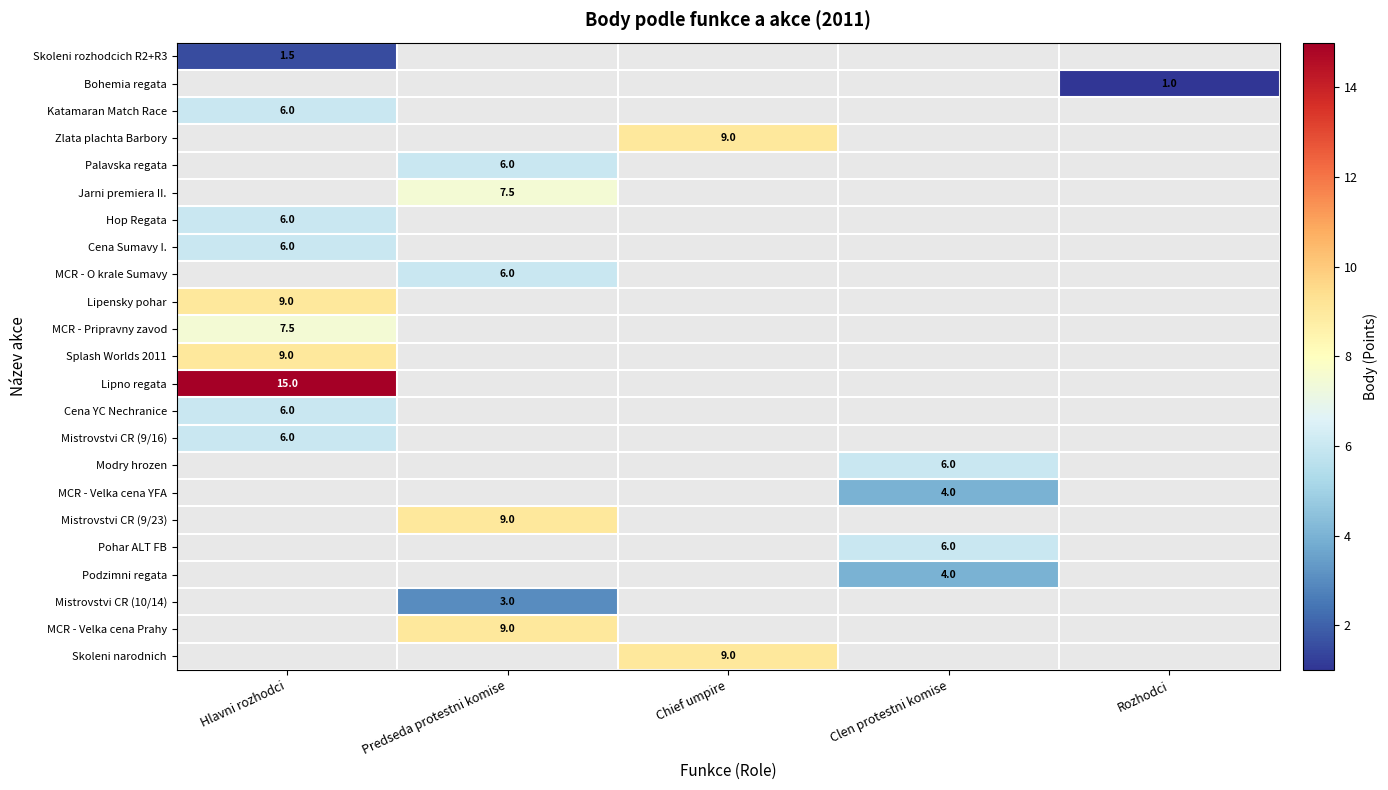

Count the number of data series in this chart.

23